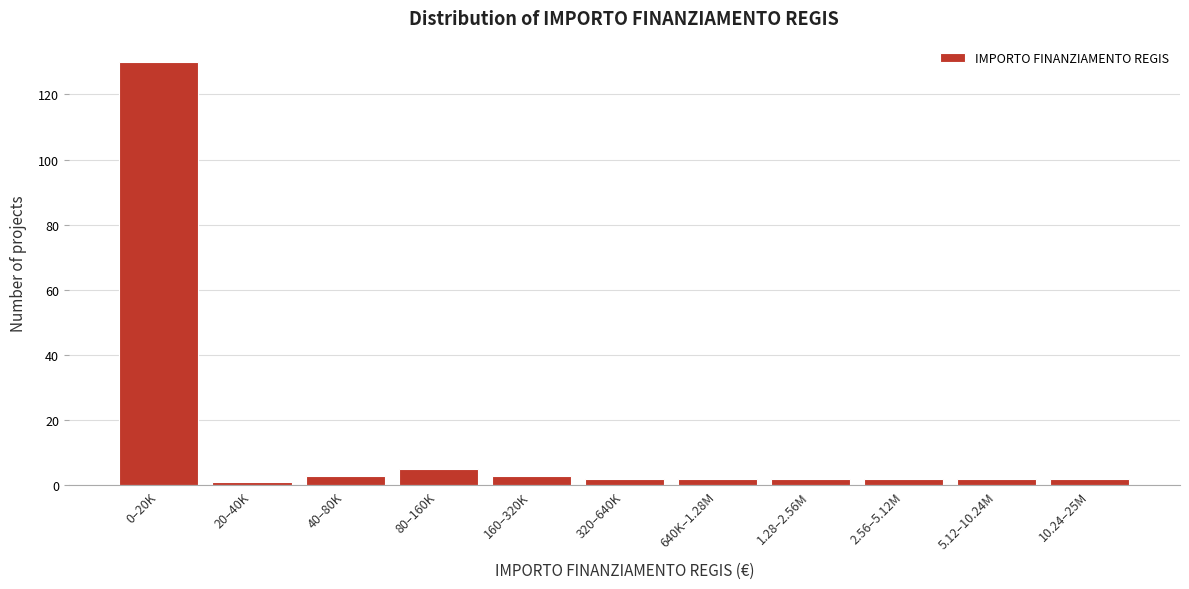

Reading left to right, what are all the values shown in this chart?

0–20K=130	20–40K=1	40–80K=3	80–160K=5	160–320K=3	320–640K=2	640K–1.28M=2	1.28–2.56M=2	2.56–5.12M=2	5.12–10.24M=2	10.24–25M=2